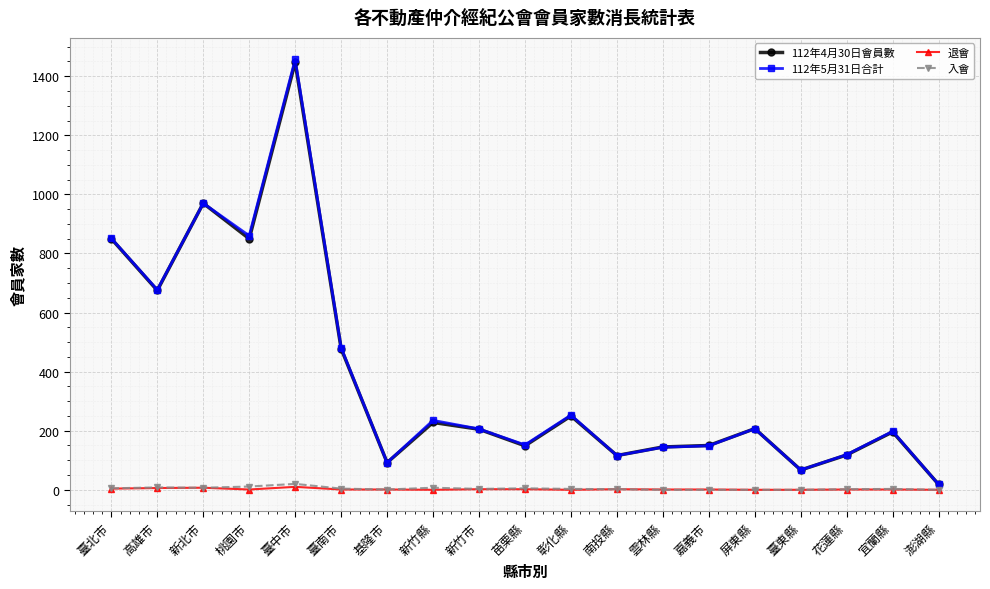

What is the total value across all series at 屏東縣?

414